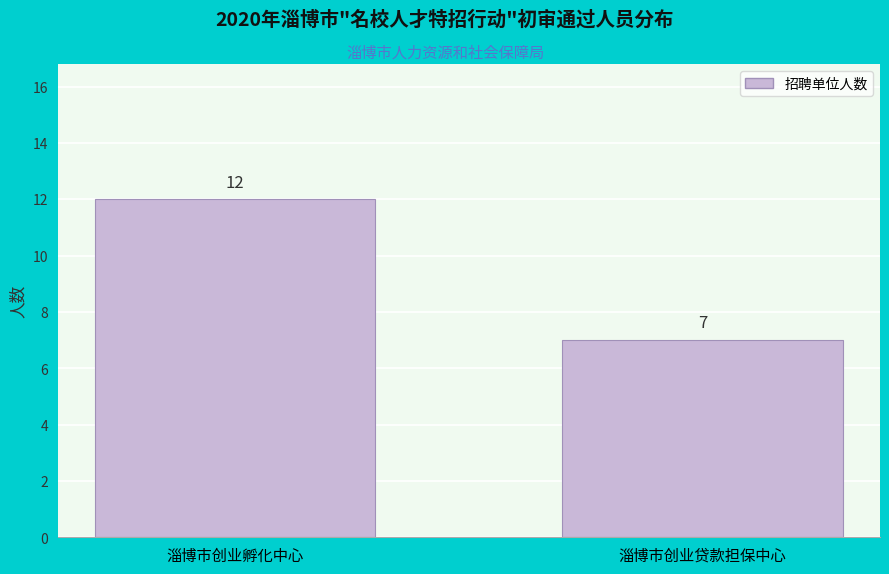

Reading left to right, what are all the values shown in this chart?

12	7